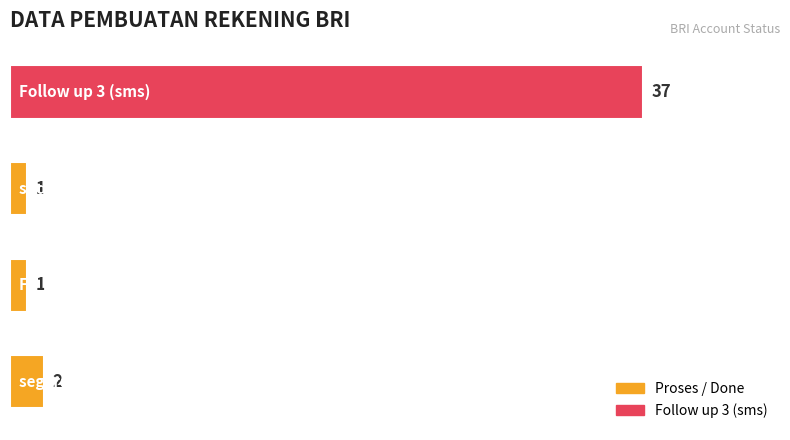

What is the smallest value displayed?

1